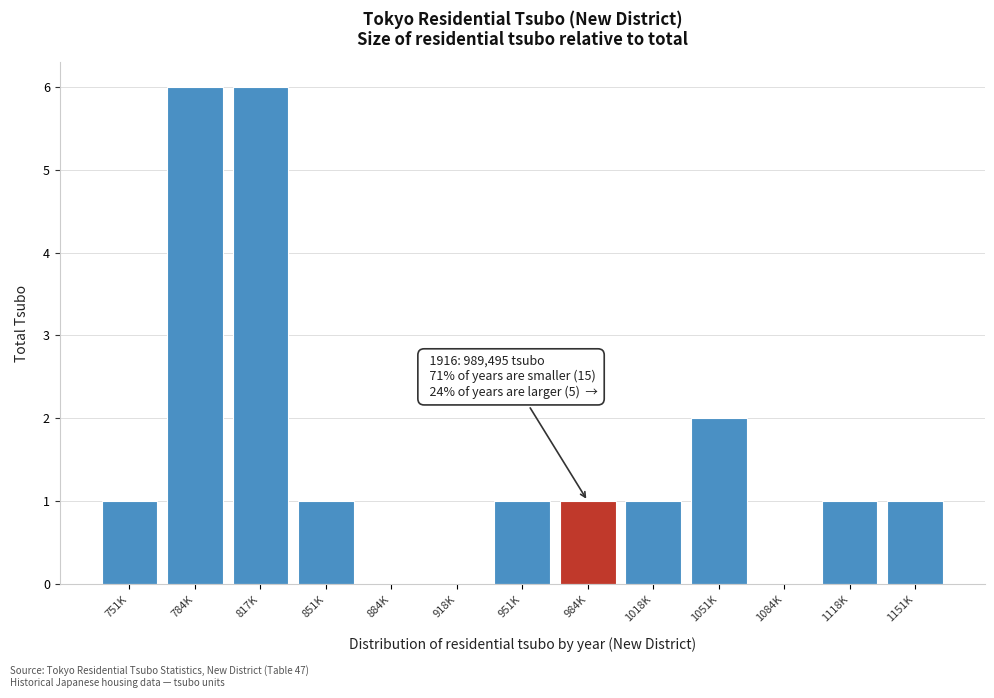

Reading left to right, list all the values displayed in this chart.

751K=1	784K=6	817K=6	851K=1	884K=0	918K=0	951K=1	984K=1	1018K=1	1051K=2	1084K=0	1118K=1	1151K=1